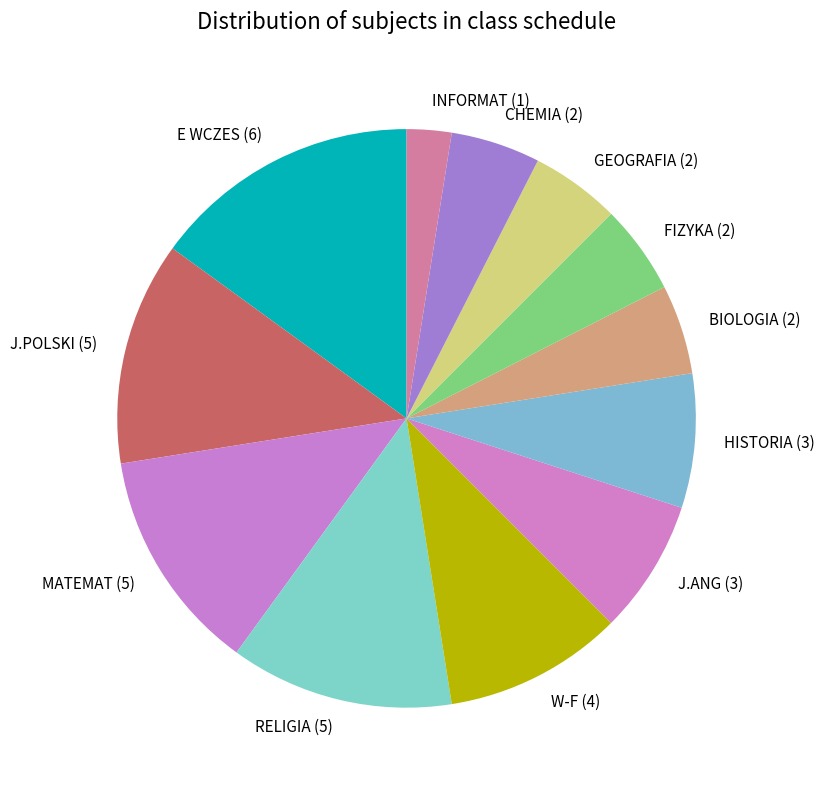

Does CHEMIA account for over 50% of the chart?

No